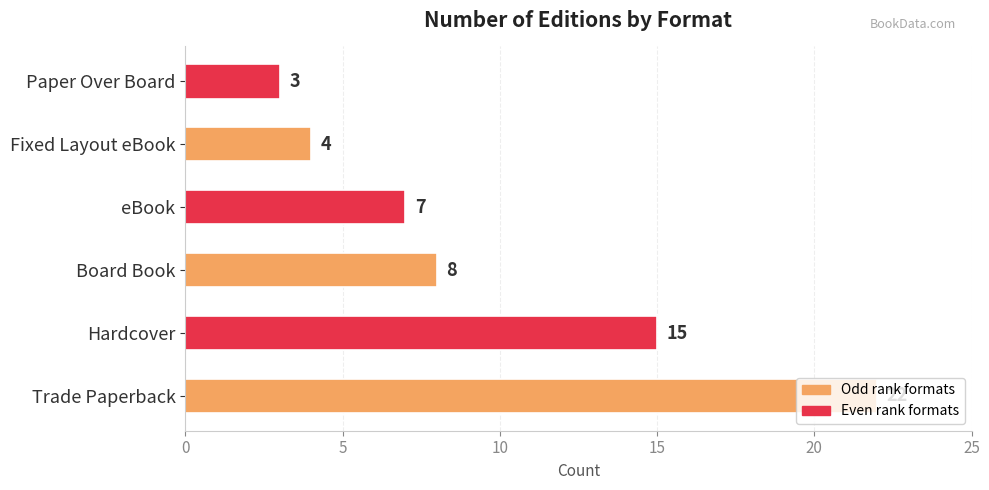

List the labels in order of value, largest first.

Trade Paperback, Hardcover, Board Book, eBook, Fixed Layout eBook, Paper Over Board